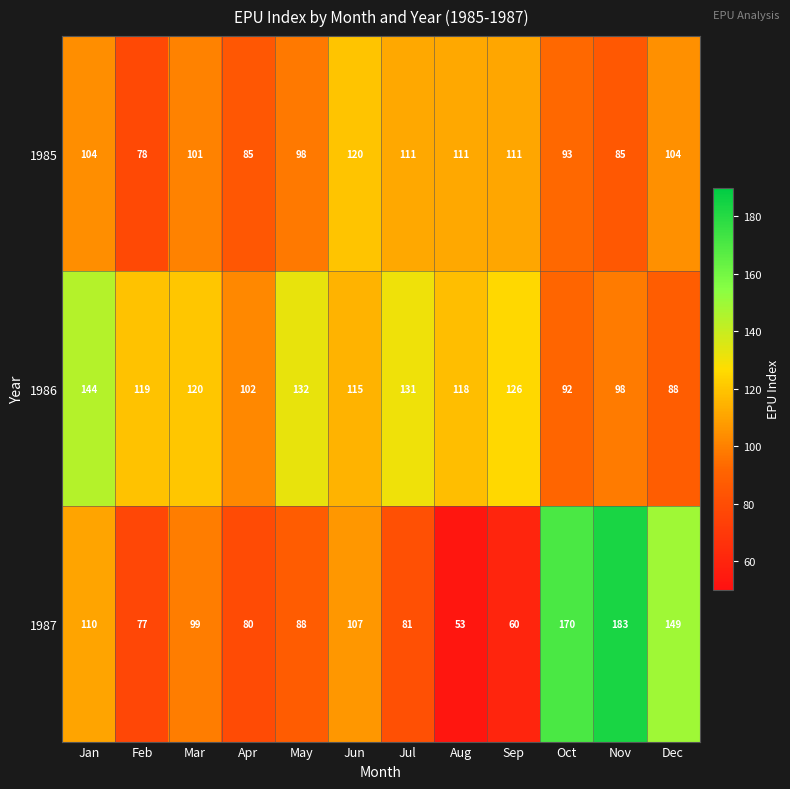

The value of 1987 at Oct is 170. True or false?

True